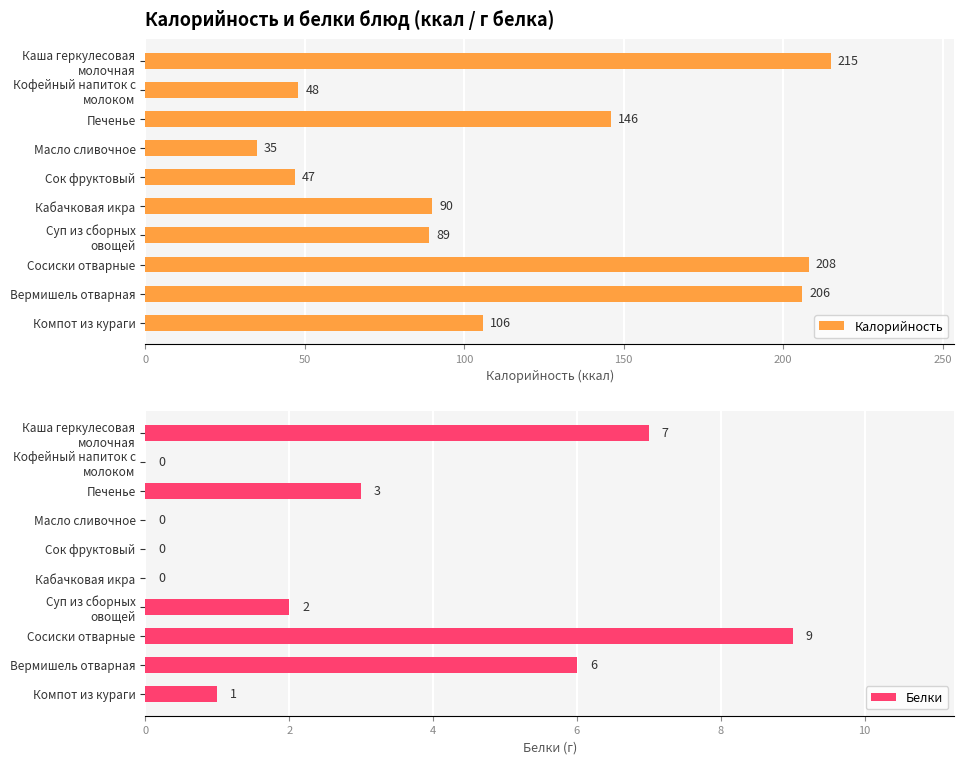

Reading right to left, list all the values displayed in this chart.

Калорийность: 106	206	208	89	90	47	35	146	48	215
Белки: 1	6	9	2	0	0	0	3	0	7